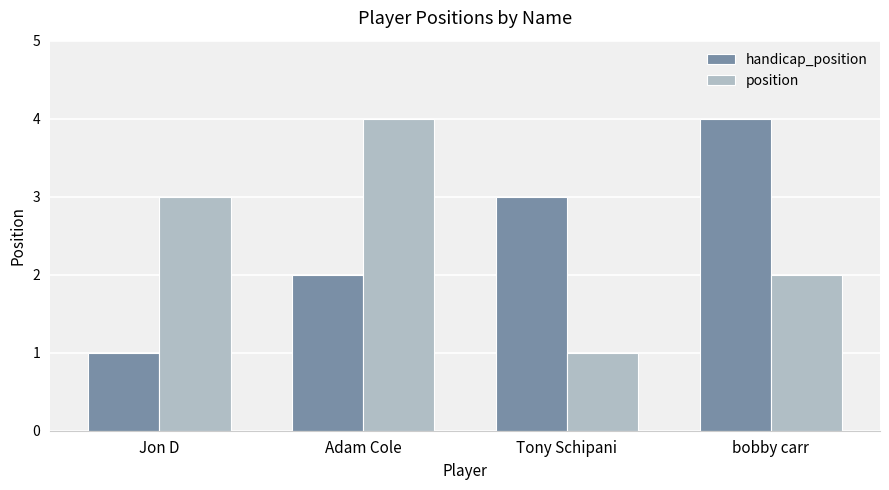

How many bars are there in total?

8